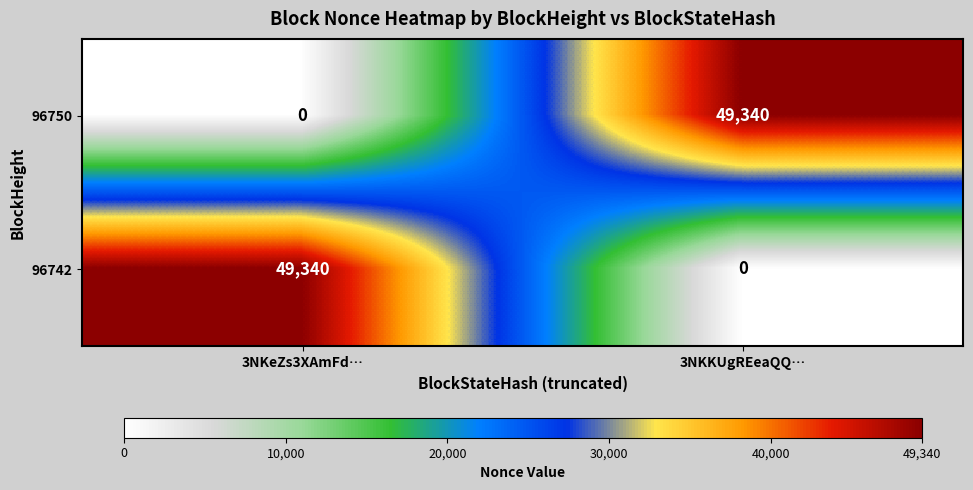

What is the total value across all series at 3NKeZs3XAmFd…?

49340